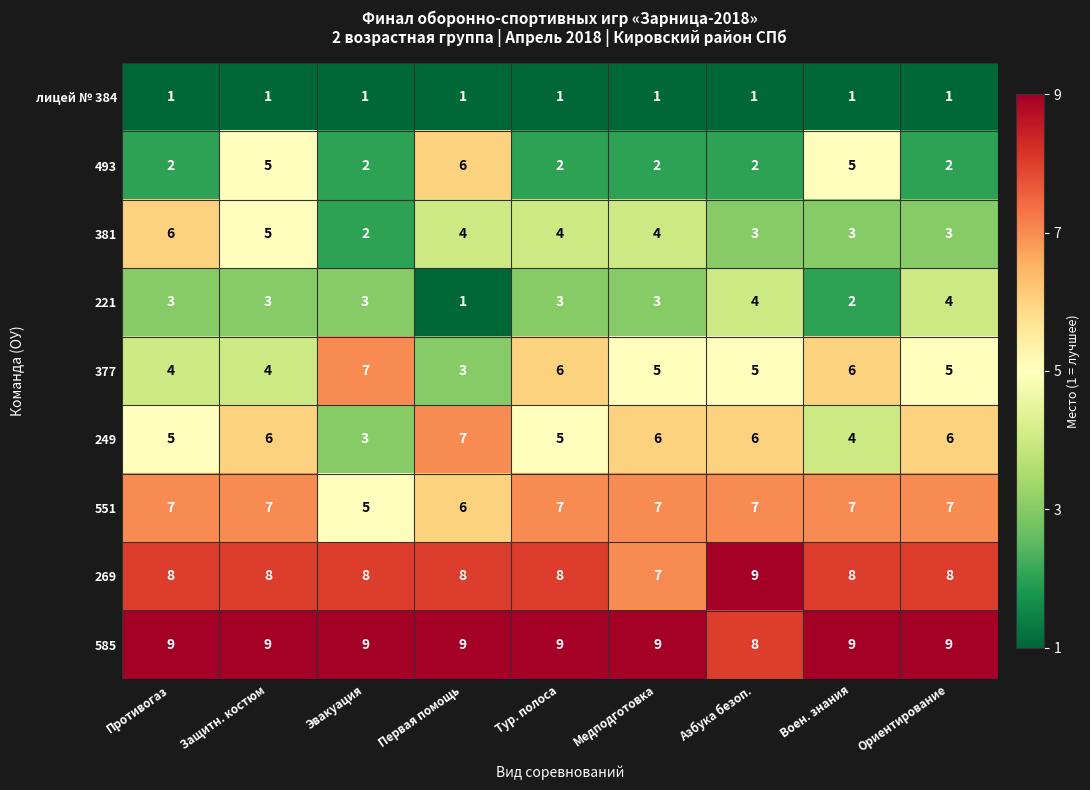

The value of 377 at Азбука безоп. is 5. True or false?

True